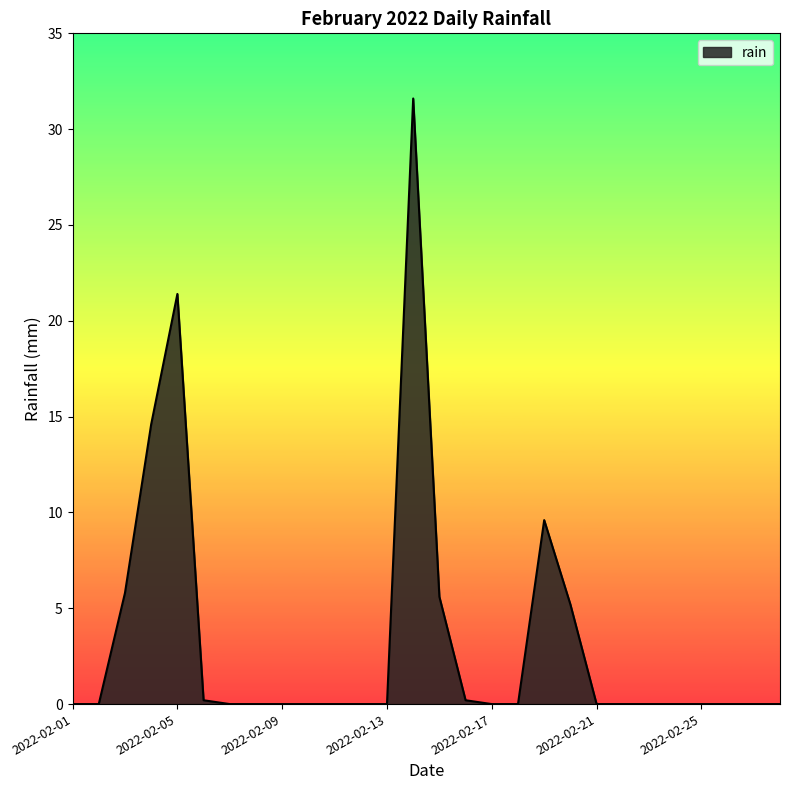

What is the maximum value shown in the chart?

31.6